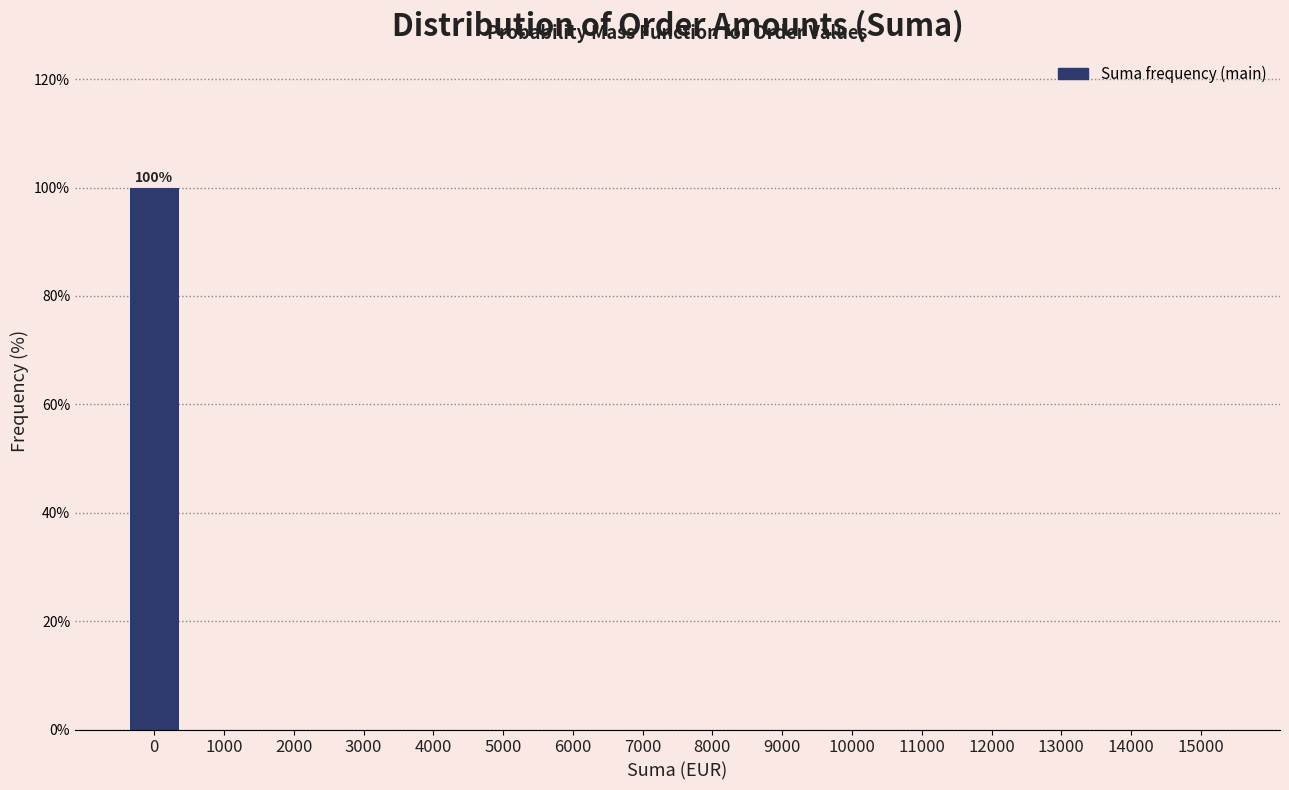

Reading left to right, transcribe all the data shown in this chart.

0=100	1000=0	2000=0	3000=0	4000=0	5000=0	6000=0	7000=0	8000=0	9000=0	10000=0	11000=0	12000=0	13000=0	14000=0	15000=0